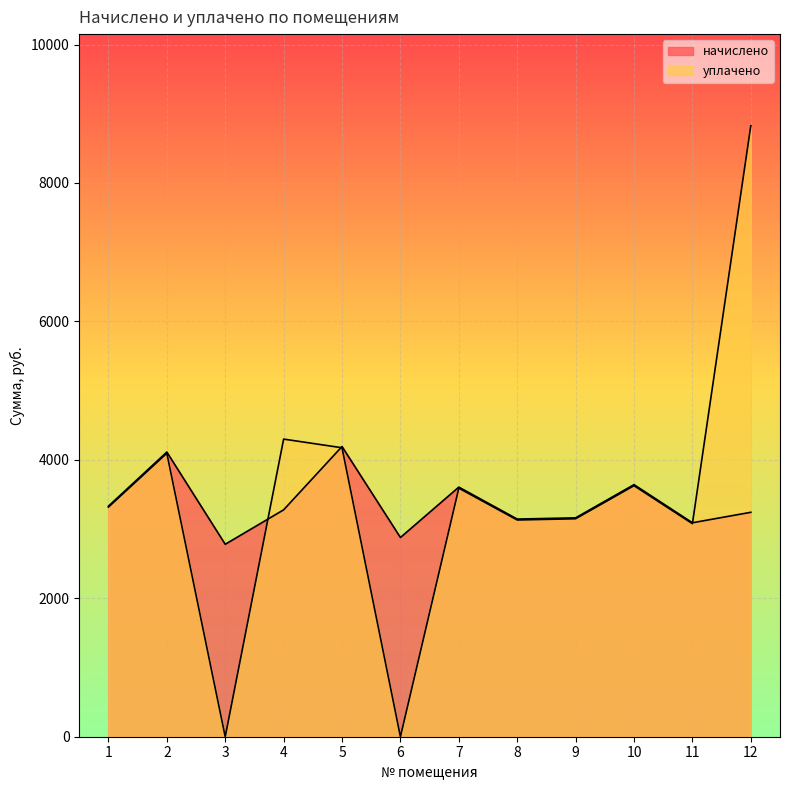

What is the sum of all начислено values?

40462.1